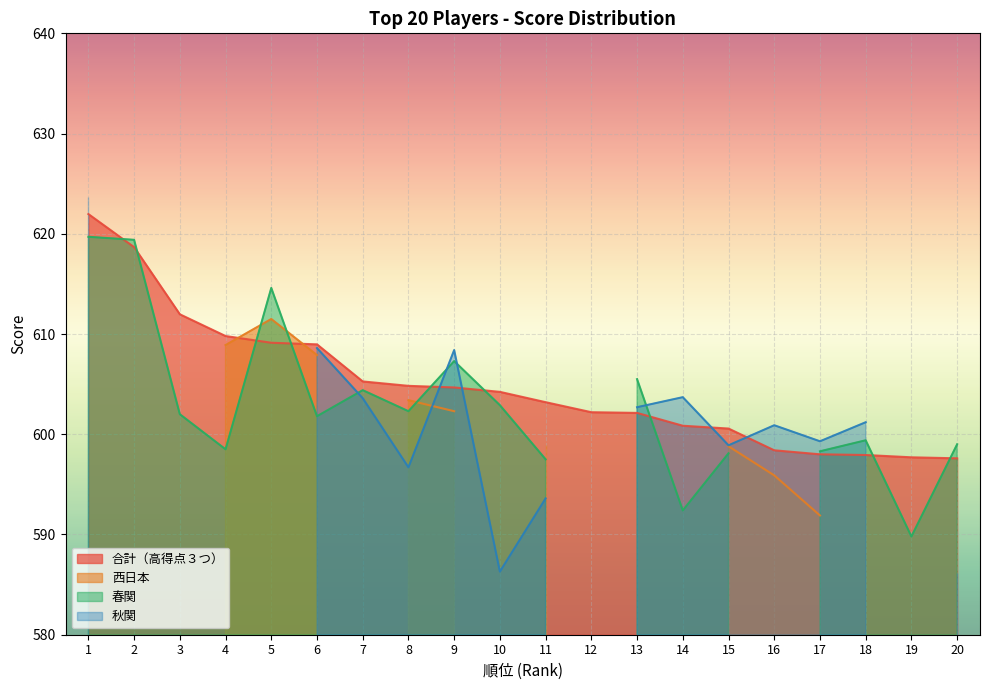

True or false: 秋関 has a value of 288.9 at 3.

False